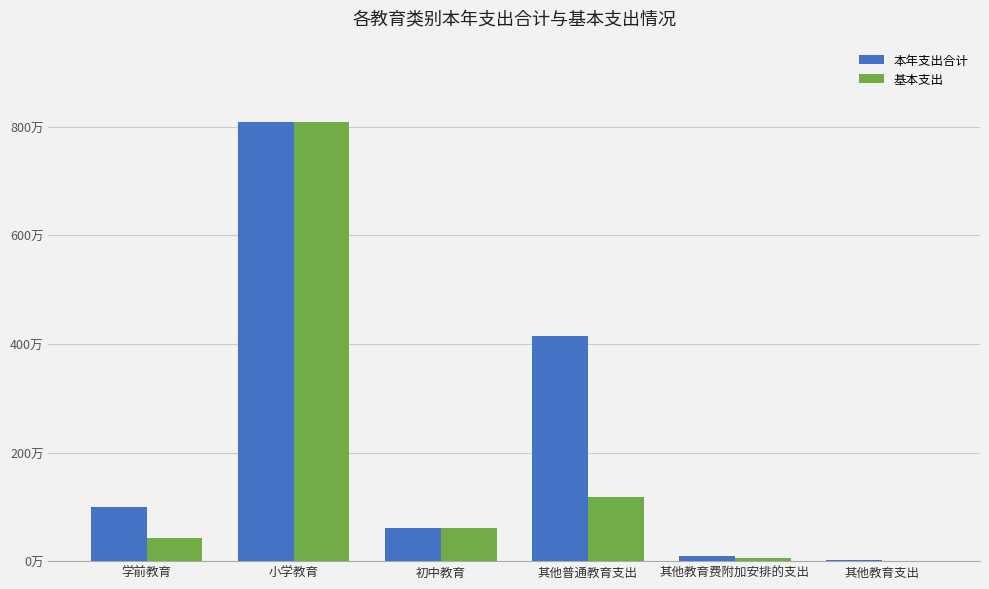

Does the chart contain stacked bars?

No